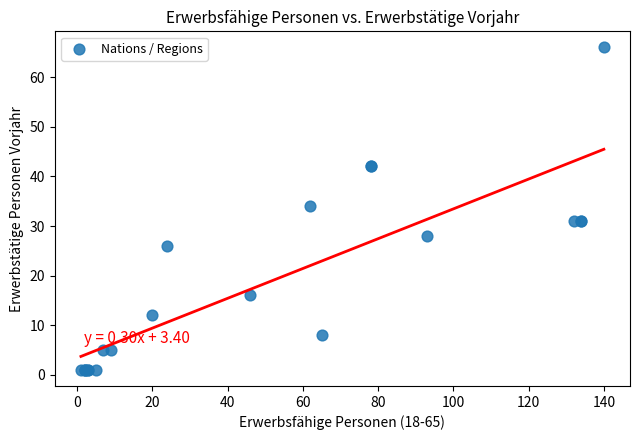

What Y value in the scatter plot is closest to 33?

34